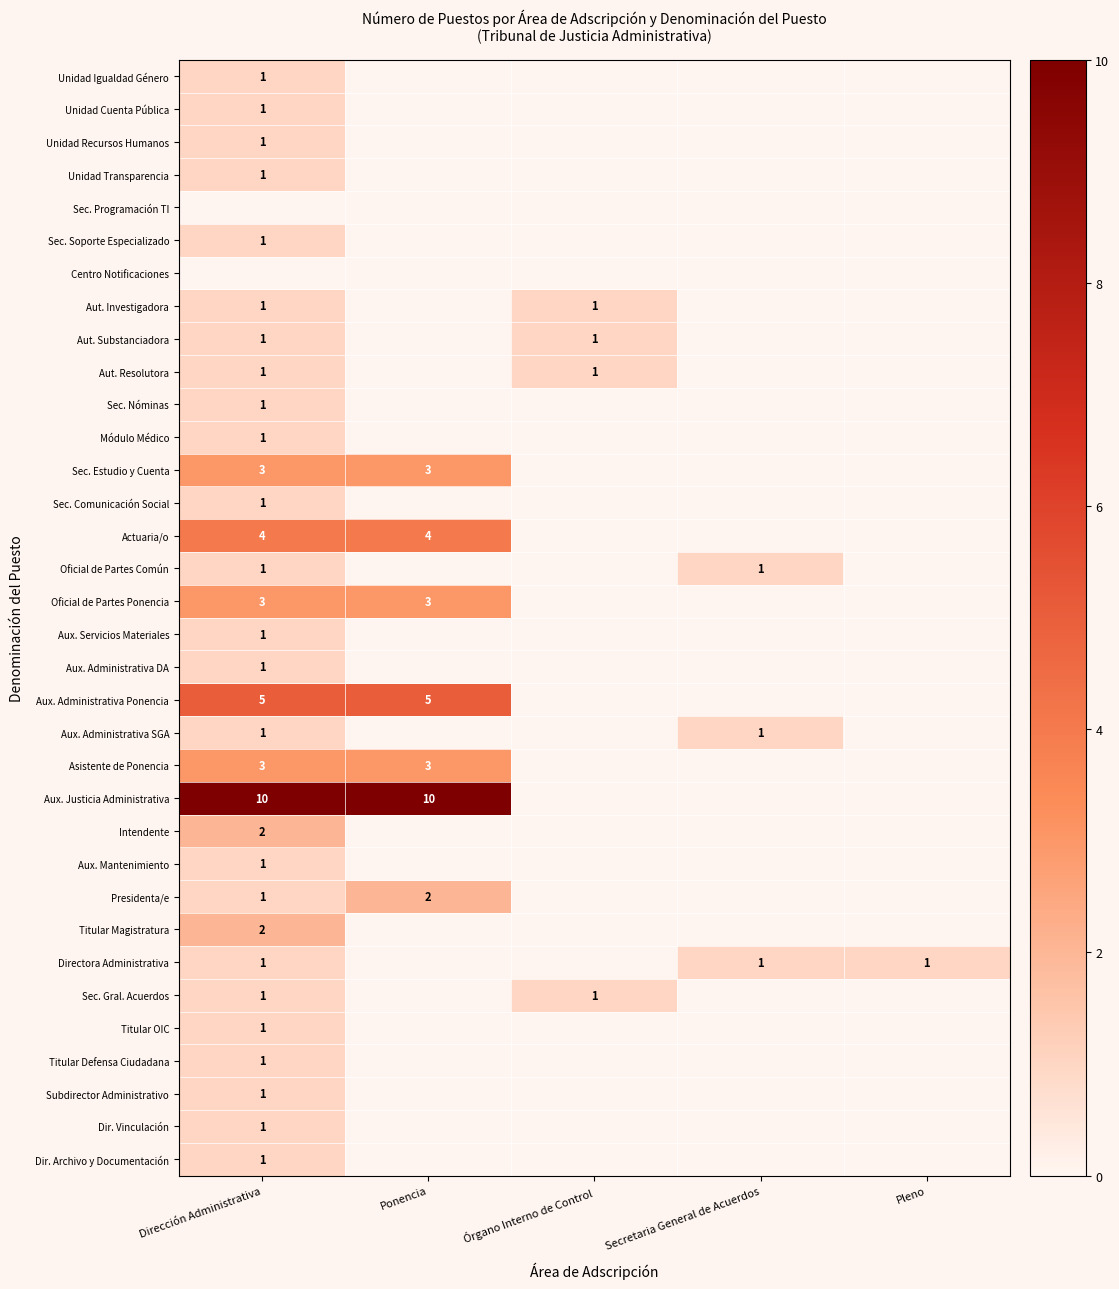

Is it true that Sec. Estudio y Cuenta equals 3 at Ponencia?

True